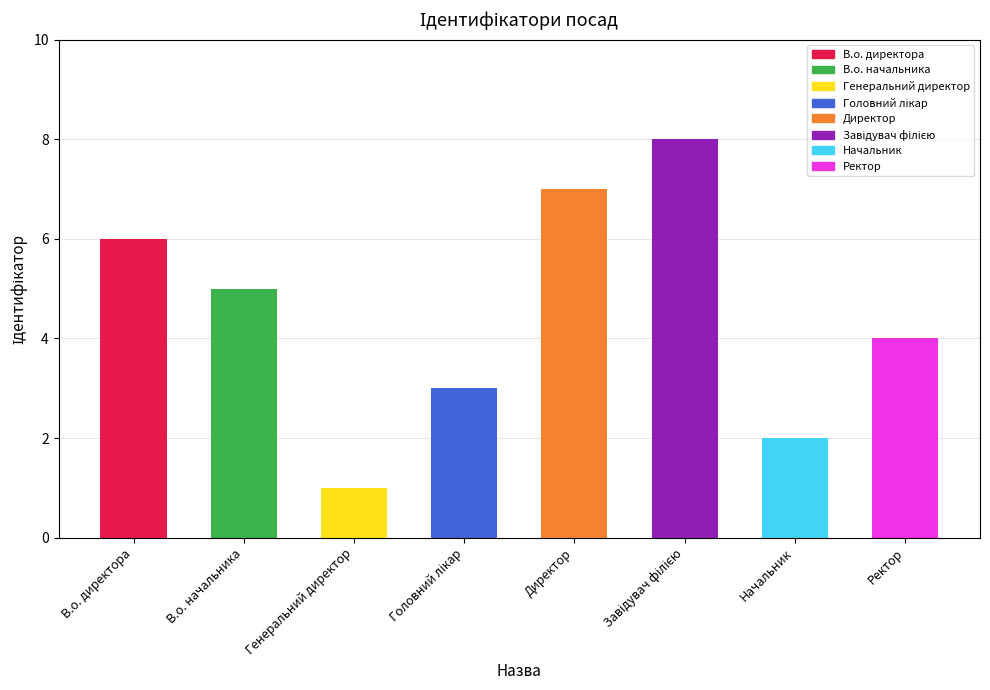

True or false: the data shows 3 at В.о. начальника.

False